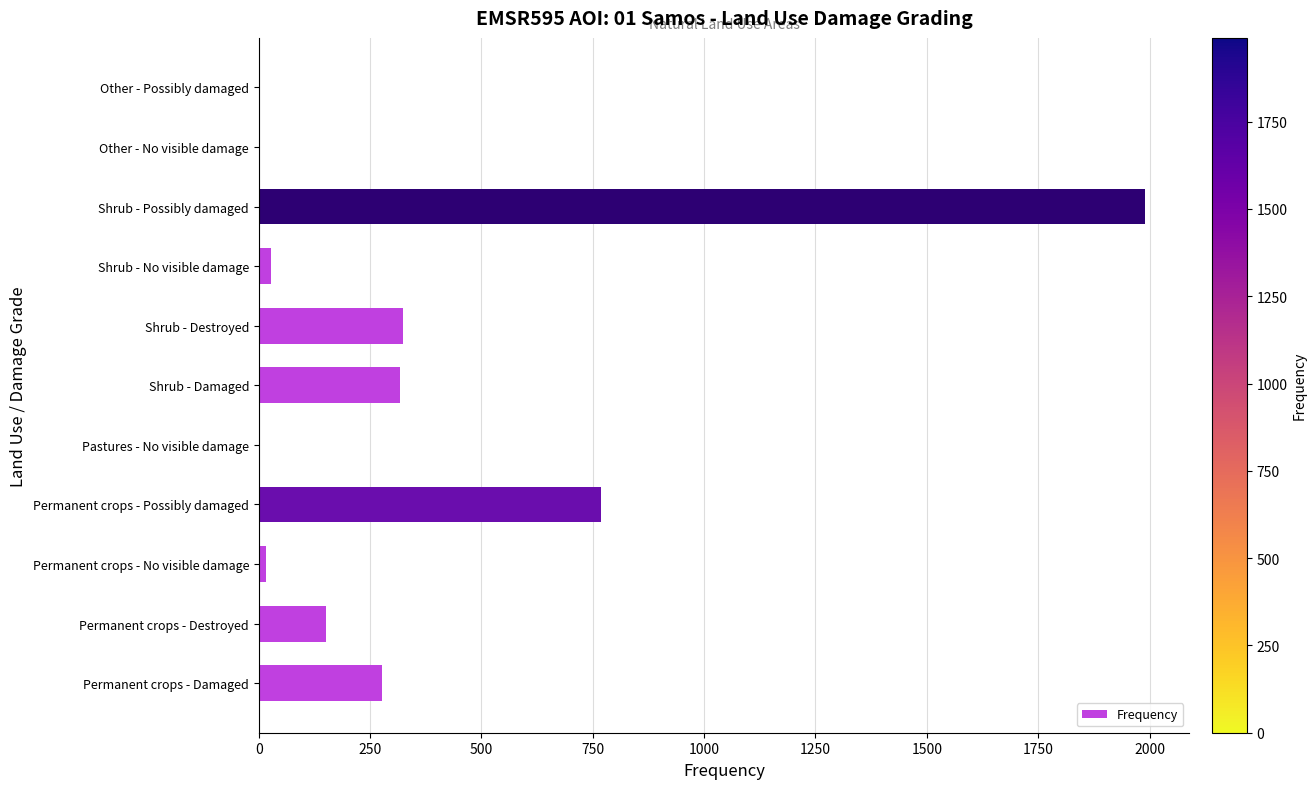

Approximately how many times larger is the value at Permanent crops - Possibly damaged compared to Permanent crops - Damaged?

2.8